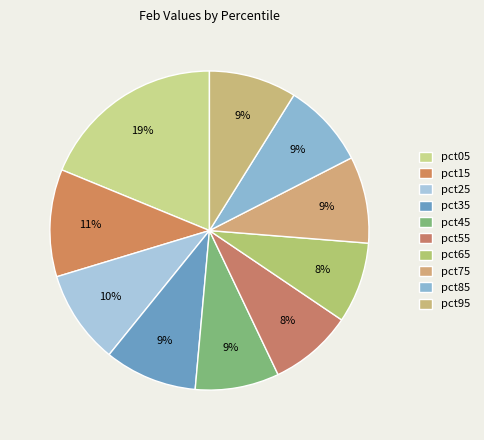

The pct15 slice represents 11% of the pie. True or false?

True